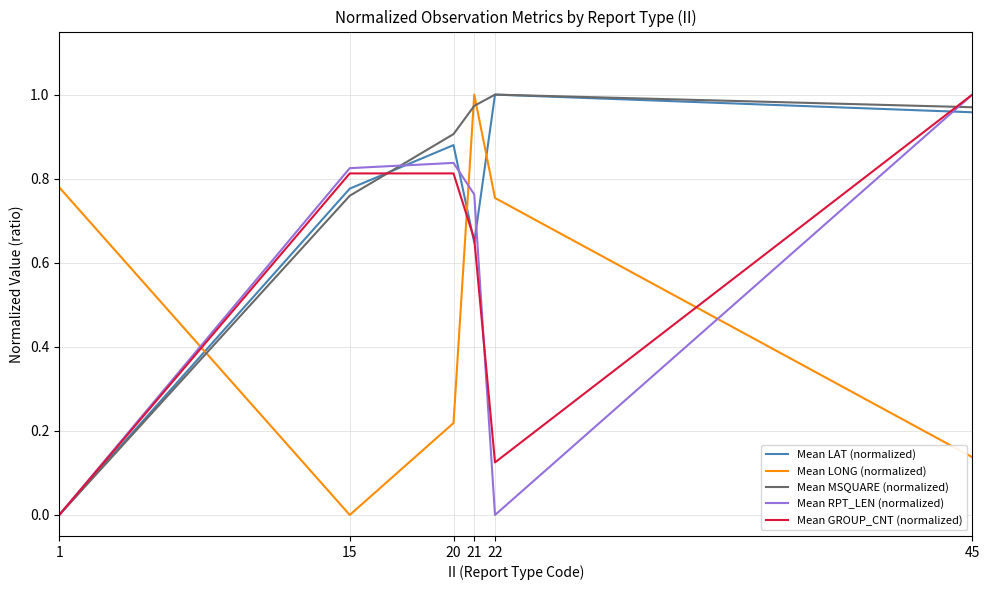

How many lines are shown in the chart?

5